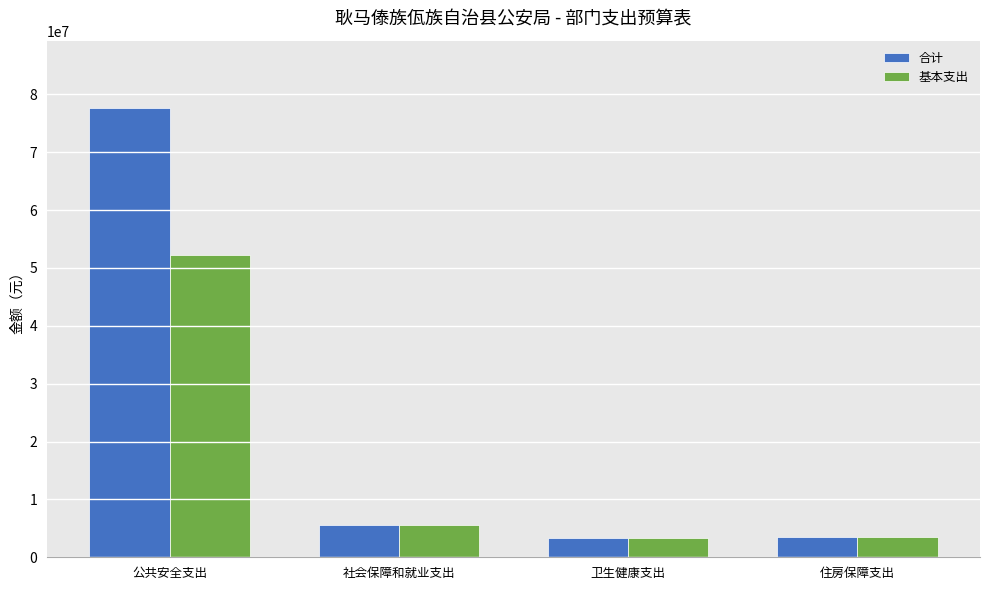

Between 公共安全支出 and 卫生健康支出, which series saw the biggest shift?

合计